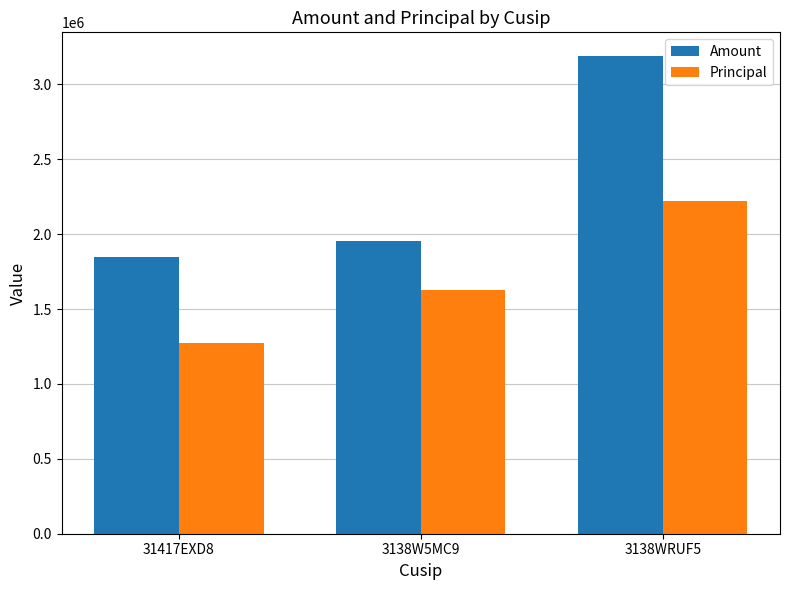

What is the spread (max minus min) of values at 3138WRUF5?

968403